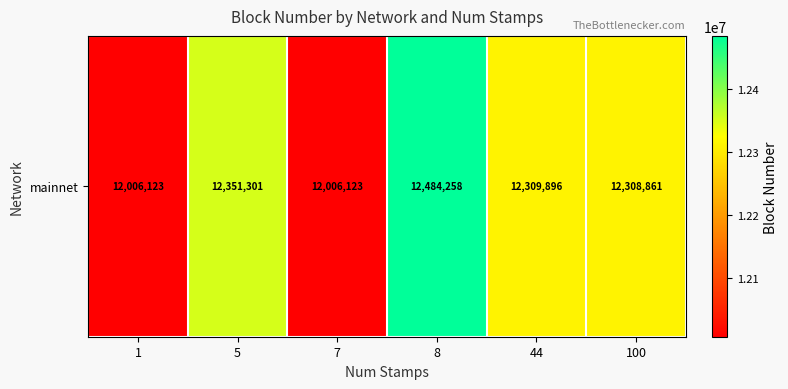

What is the smallest value displayed?

12006123